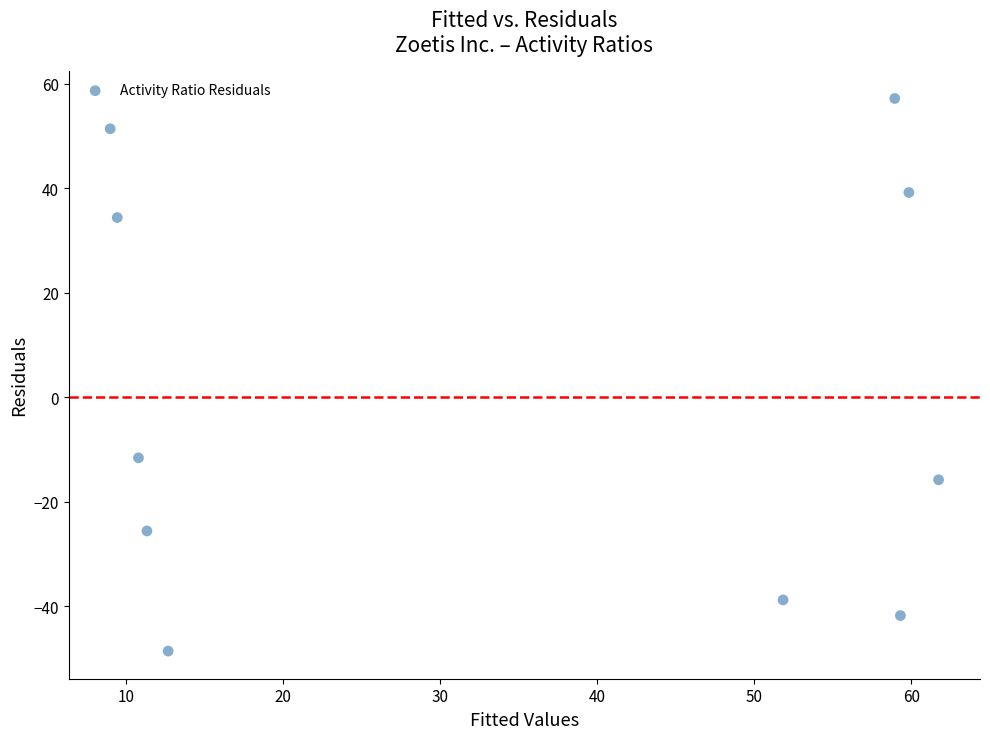

What Y value in the scatter plot is closest to 4?

-11.6